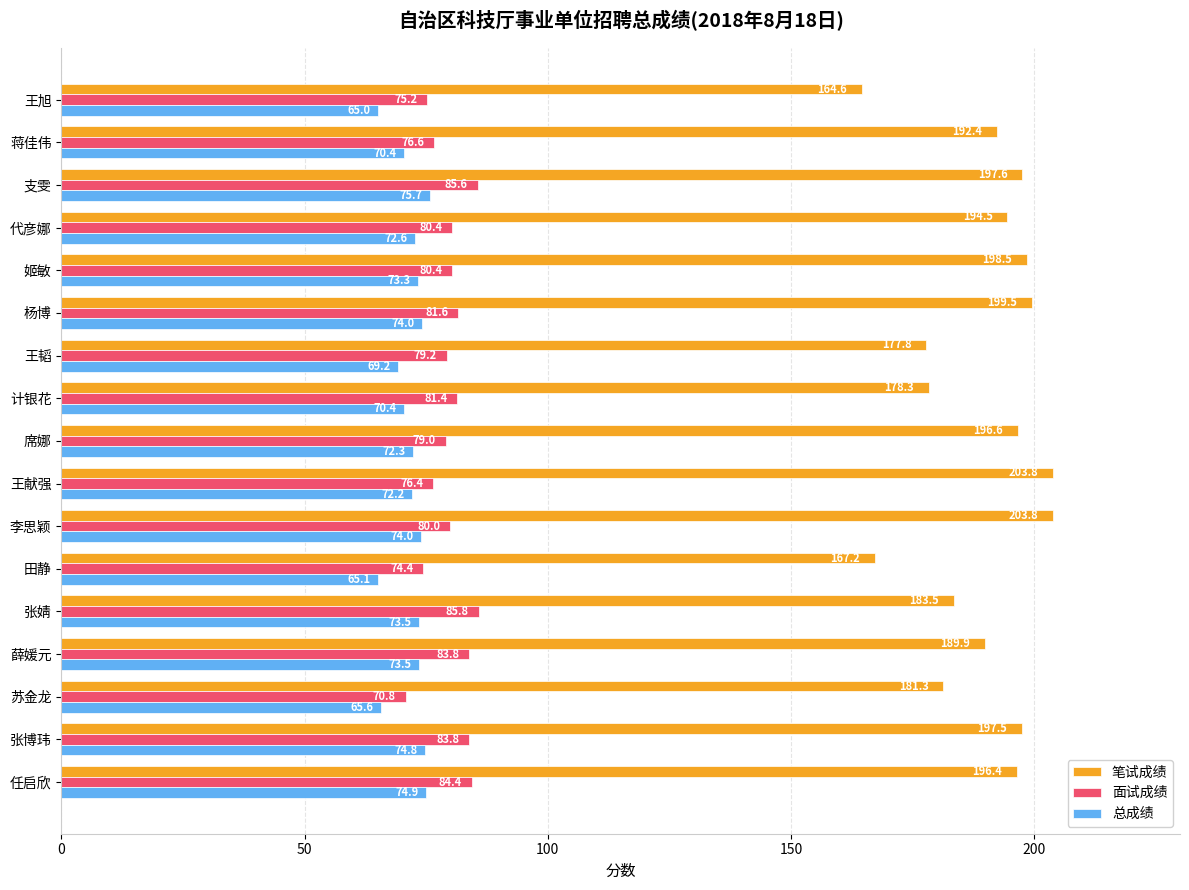

Is the value of 笔试成绩 at 李思颖 greater than the value of 总成绩 at 姬敏?

Yes